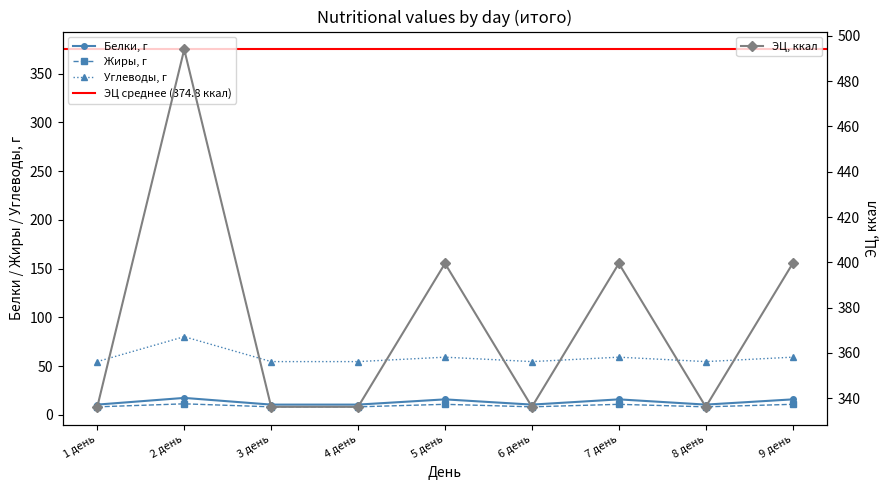

What is the maximum value for Жиры, г?

11.4